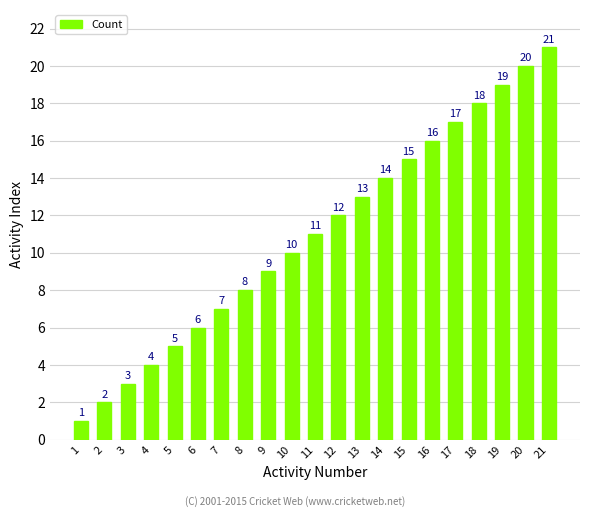

What is the maximum value shown in the chart?

21